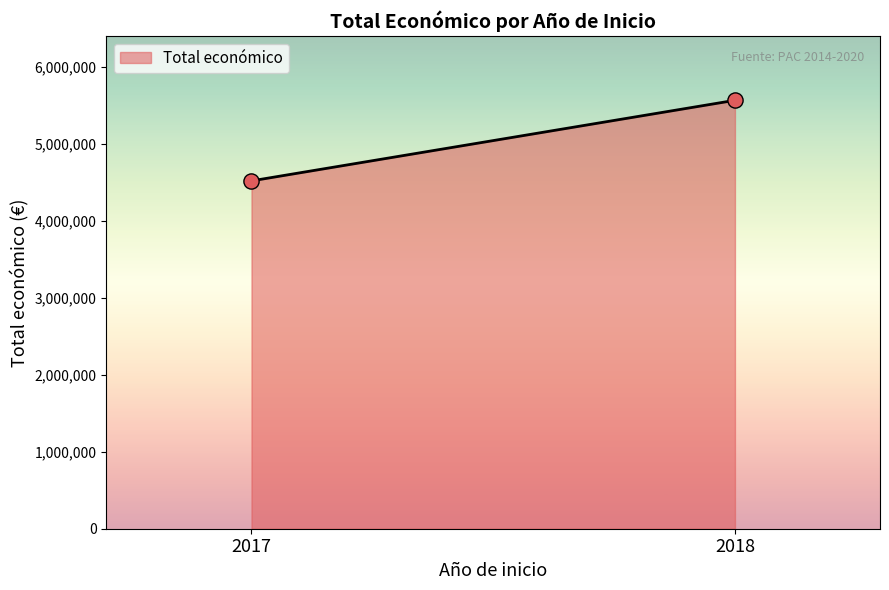

What is the range of Y values (max minus min)?

1047091